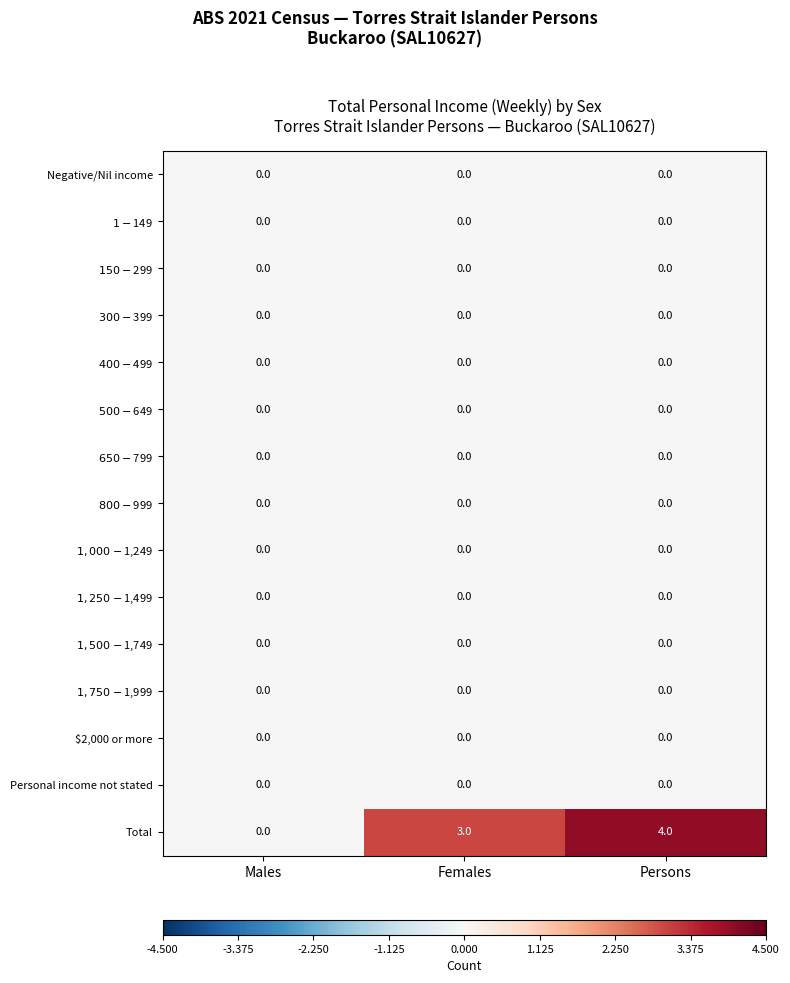

True or false: Negative/Nil income has a value of 0 at Females.

True